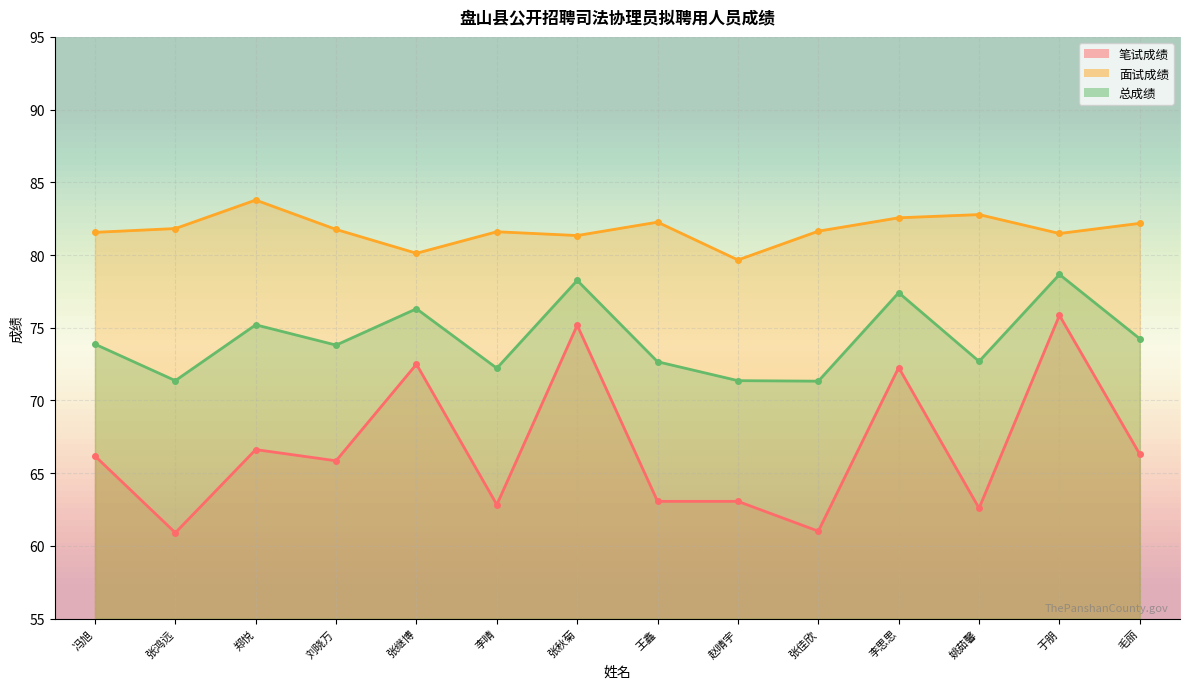

True or false: 笔试成绩 and 面试成绩 cross at least once.

False